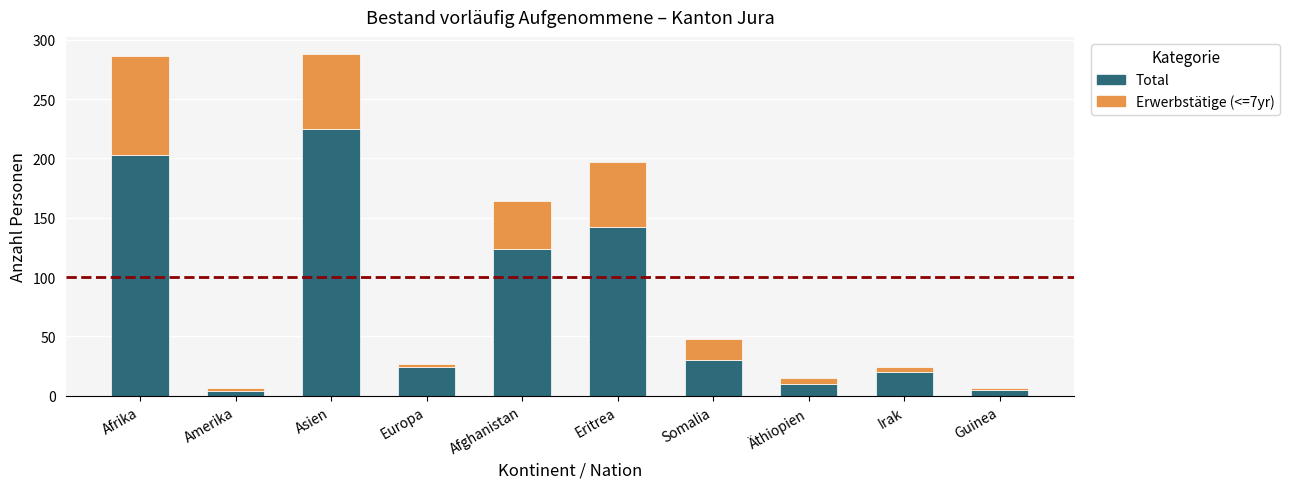

The Total series shows 51 at Somalia. True or false?

False